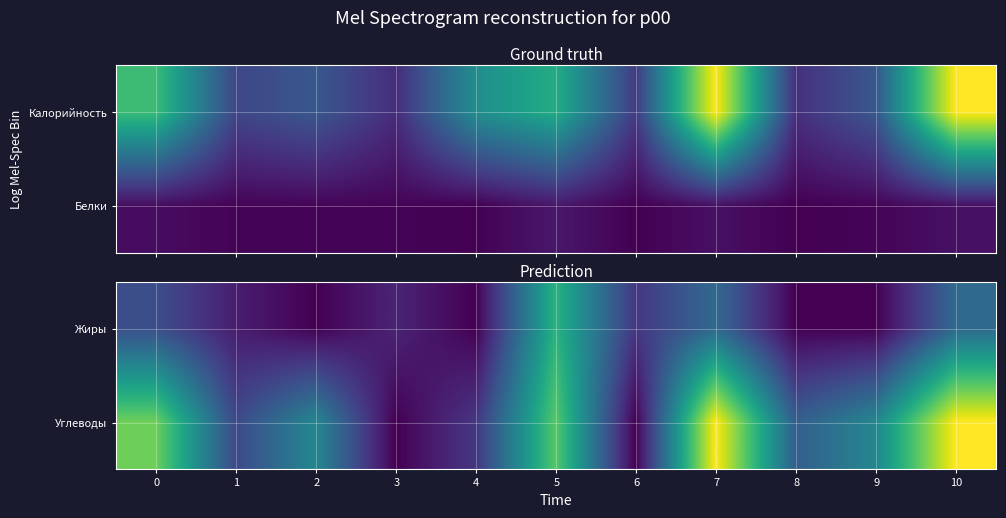

Reading left to right, extract all data points from this chart.

Жиры: 0=12	1=4	2=0	3=5	4=0	5=32	6=8	7=17	8=0	9=0	10=17
Углеводы: 0=39	1=11	2=23	3=0	4=8	5=37	6=0	7=50	8=15	9=23	10=50